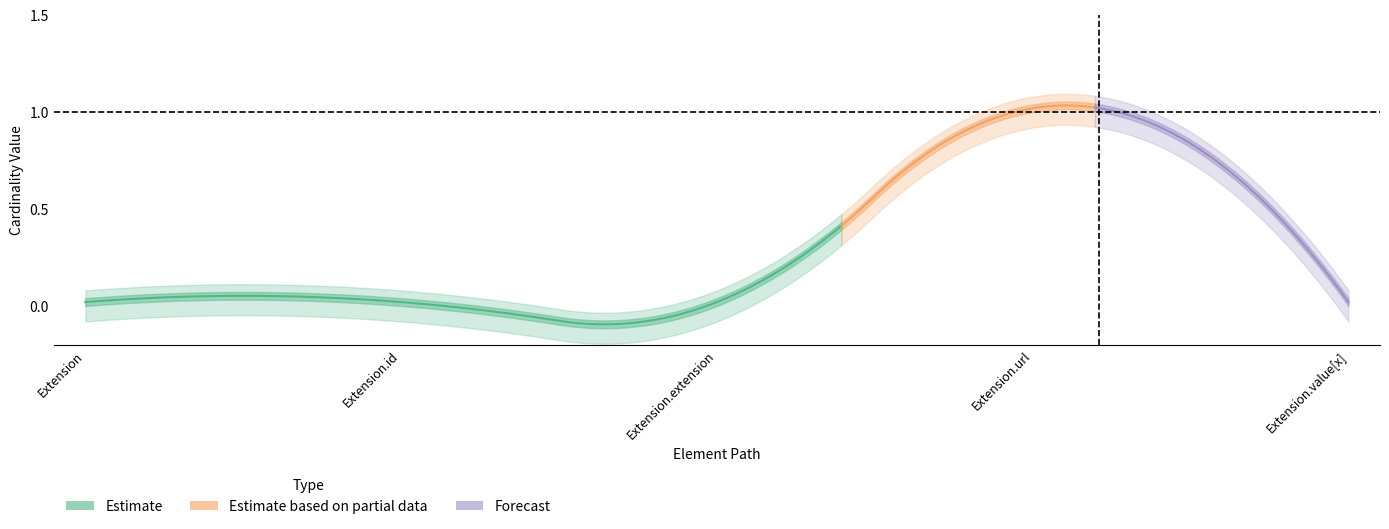

Reading left to right, transcribe all the data shown in this chart.

Min: Extension=0	Extension.id=0	Extension.extension=0	Extension.url=1	Extension.value[x]=0
Base Min: Extension=0	Extension.id=0	Extension.extension=0	Extension.url=1	Extension.value[x]=0